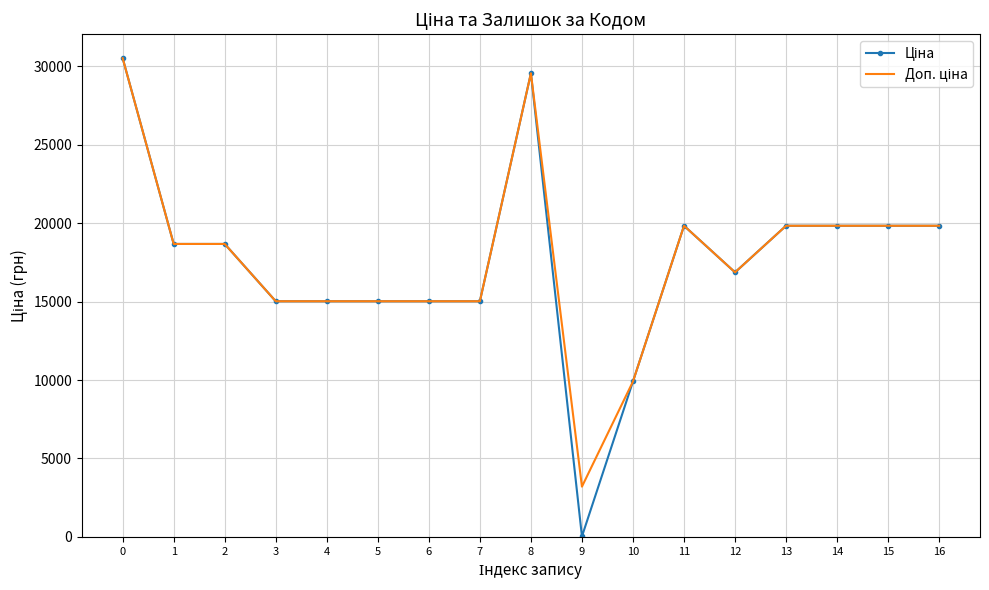

What is the total value across all series at 10?

19817.0